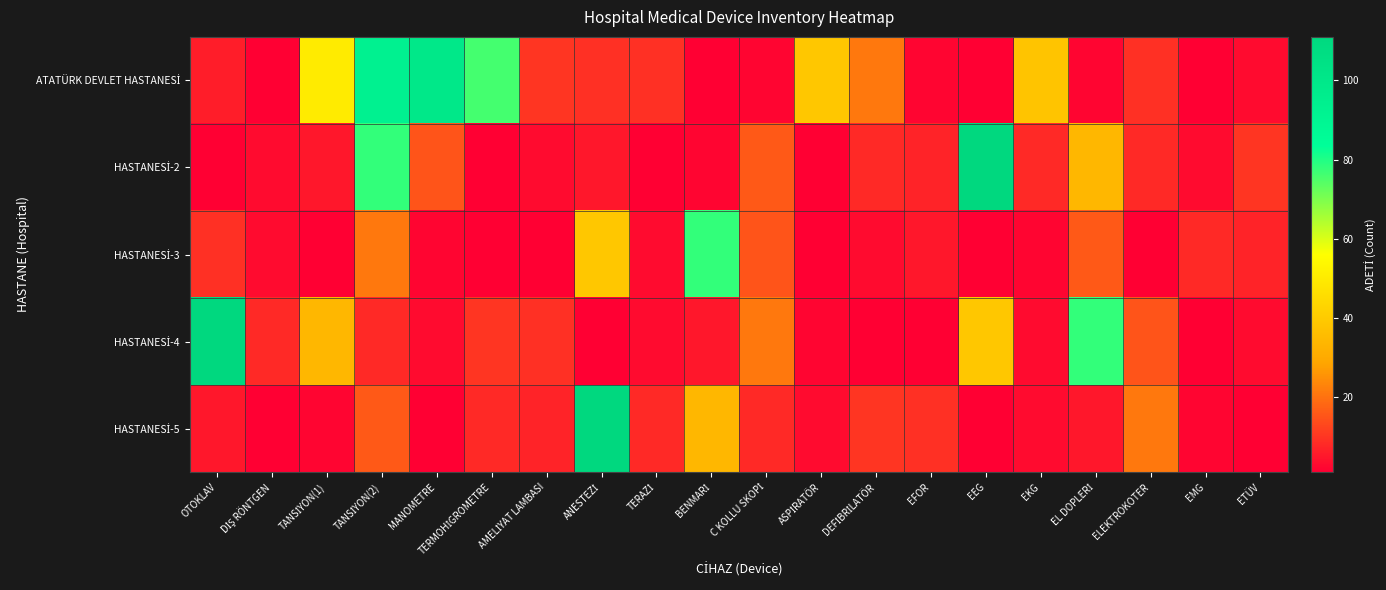

What is the total value across all series at EEG?

153